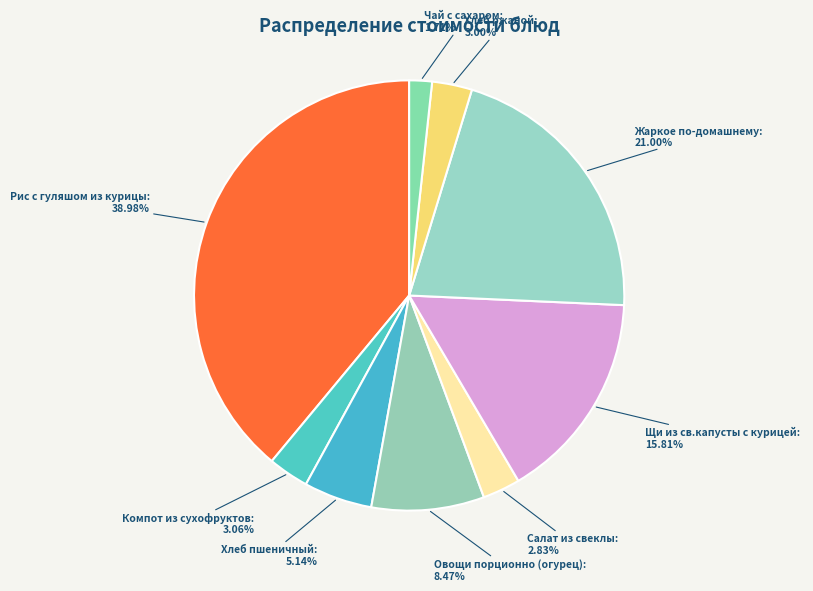

To the nearest percent, what is the difference between the largest and smallest slice percentages?

37%